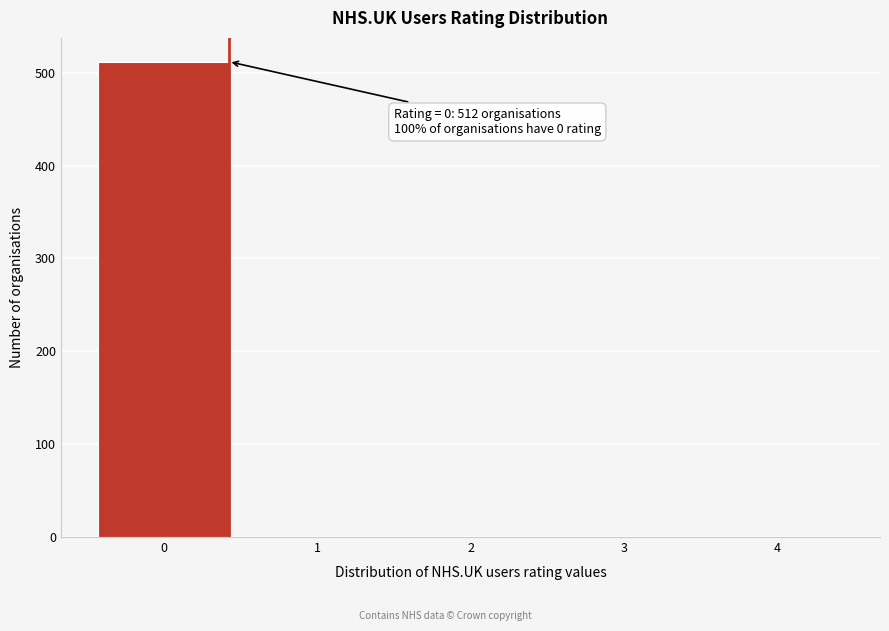

Reading left to right, list all the values displayed in this chart.

0=512	1=0	2=0	3=0	4=0